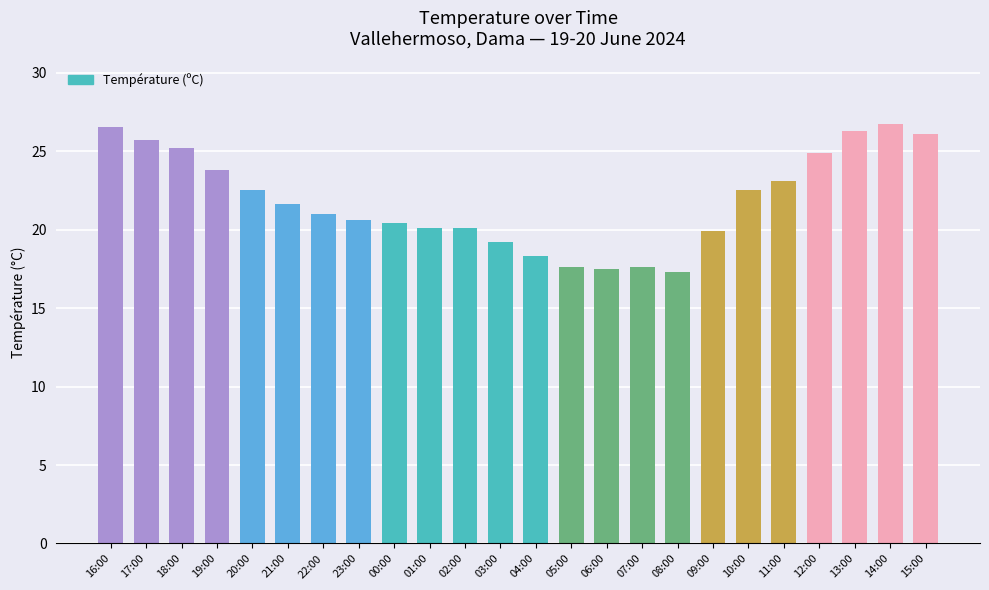

Which has a higher value, 23:00 or 04:00?

23:00